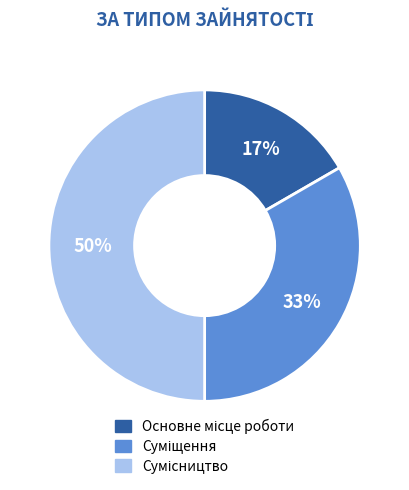

To the nearest percent, what is the average slice percentage?

33%